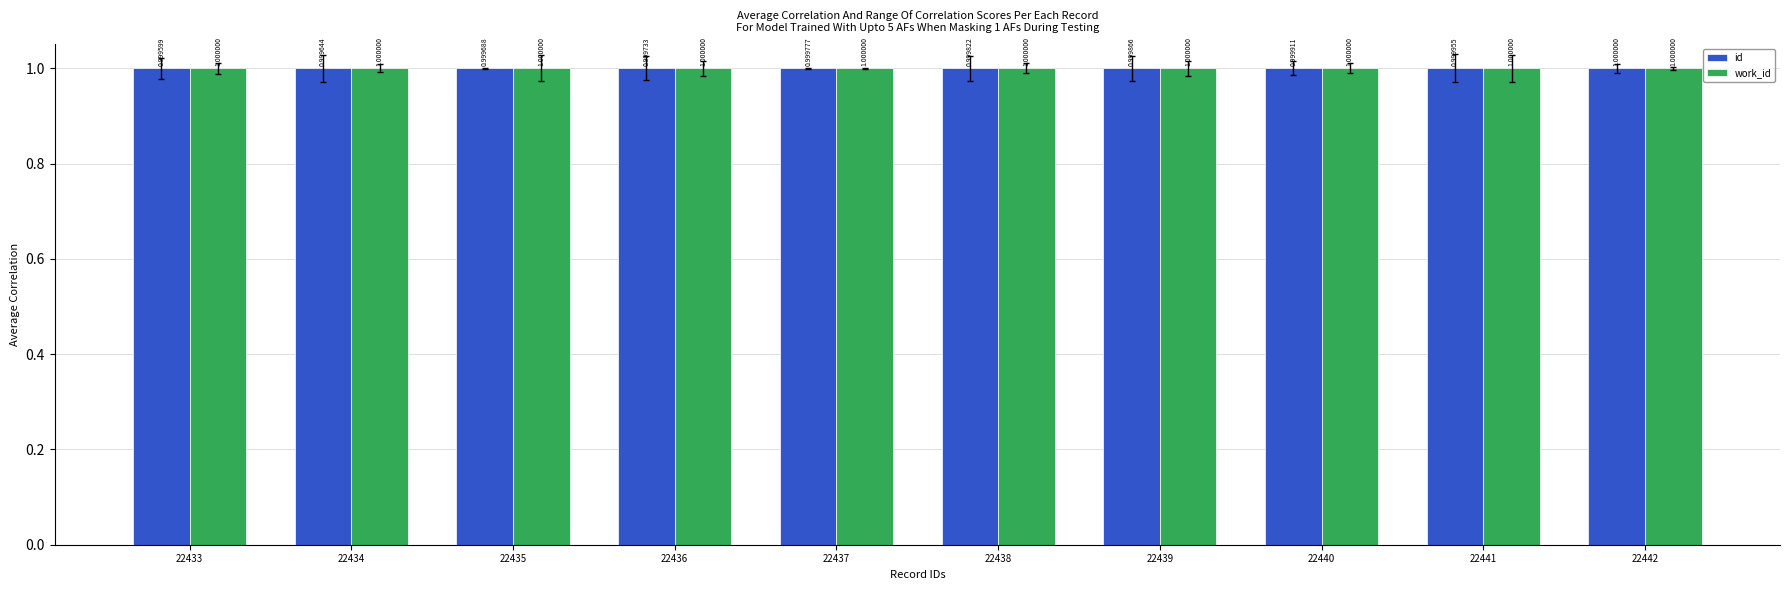

How many id values are between 0 and 1?

10